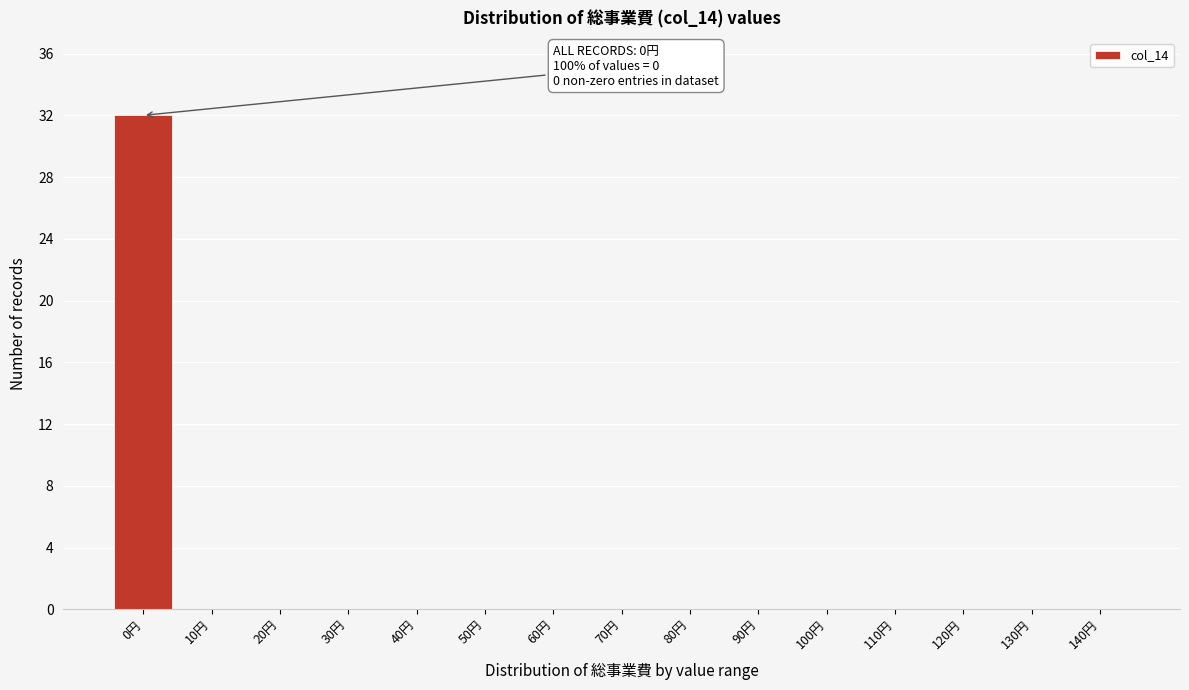

Reading left to right, extract all data points from this chart.

0円=32	10円=0	20円=0	30円=0	40円=0	50円=0	60円=0	70円=0	80円=0	90円=0	100円=0	110円=0	120円=0	130円=0	140円=0